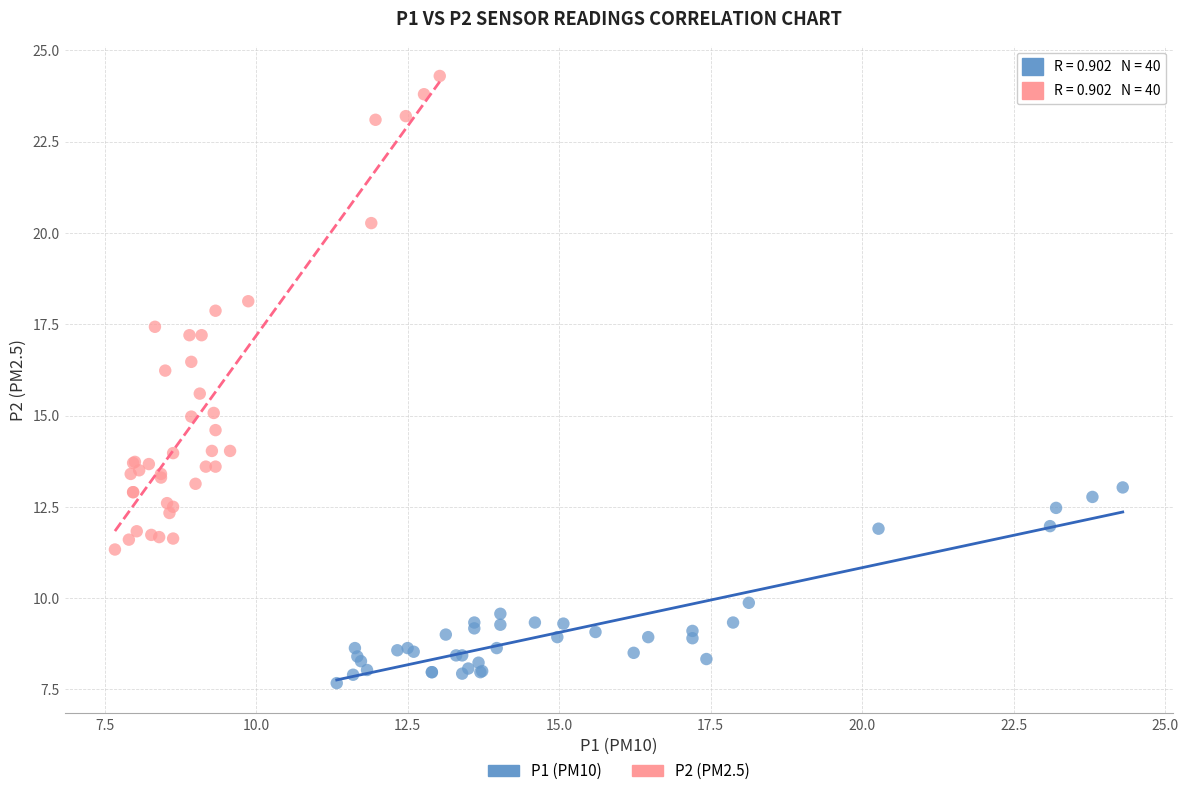

Which series has the widest spread of Y values?

P2 (PM2.5)